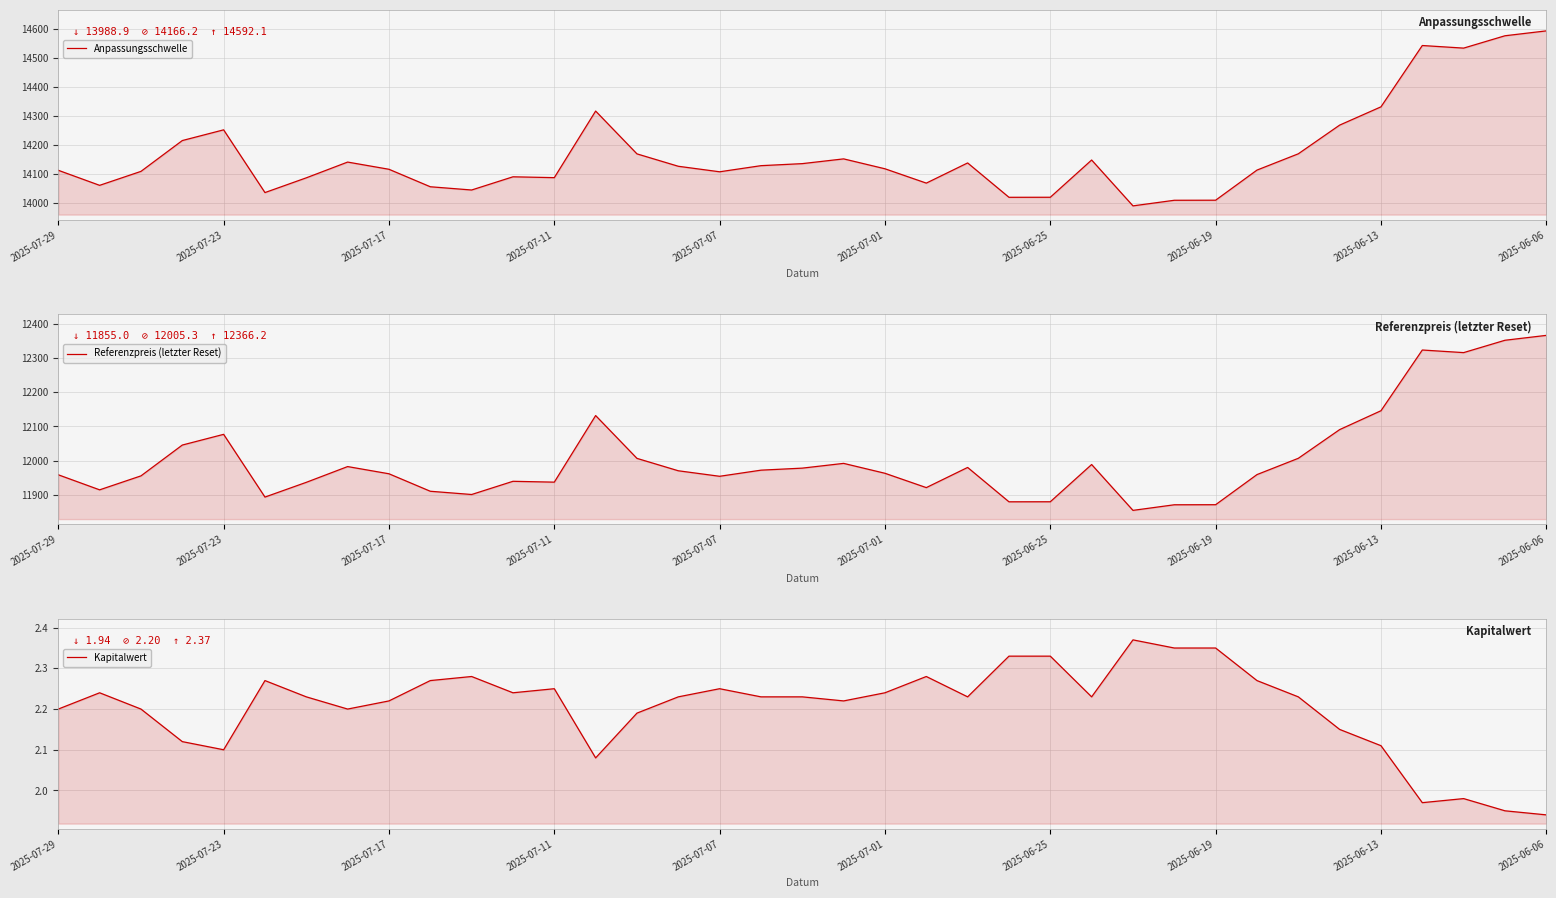

What is the total value across all series at 11?

26031.2